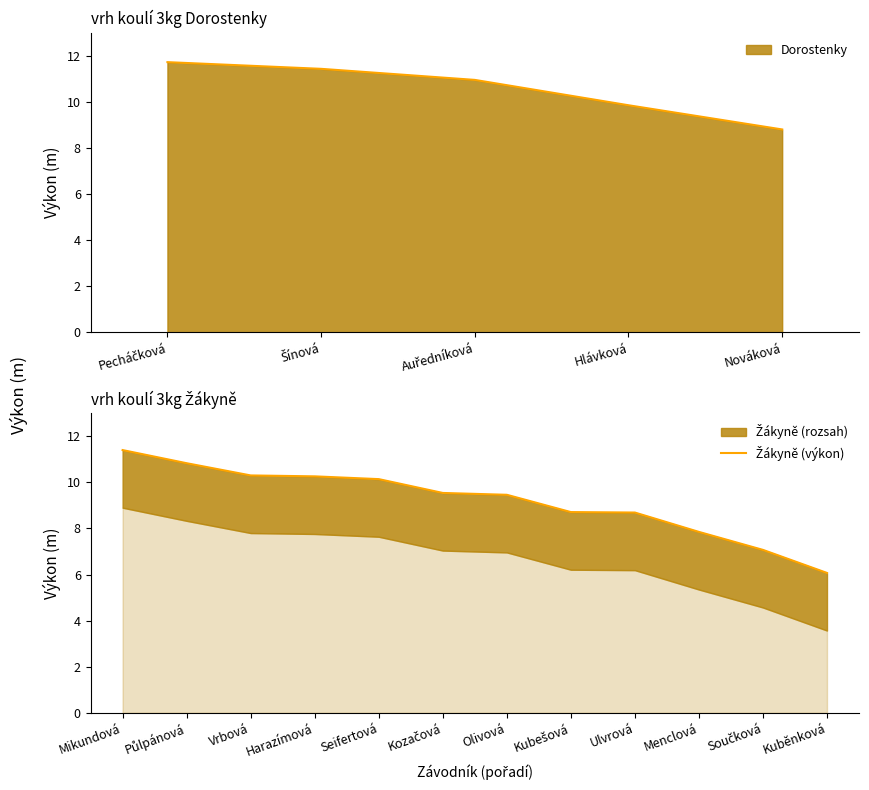

What is the difference between the second highest and second lowest values?

3.8